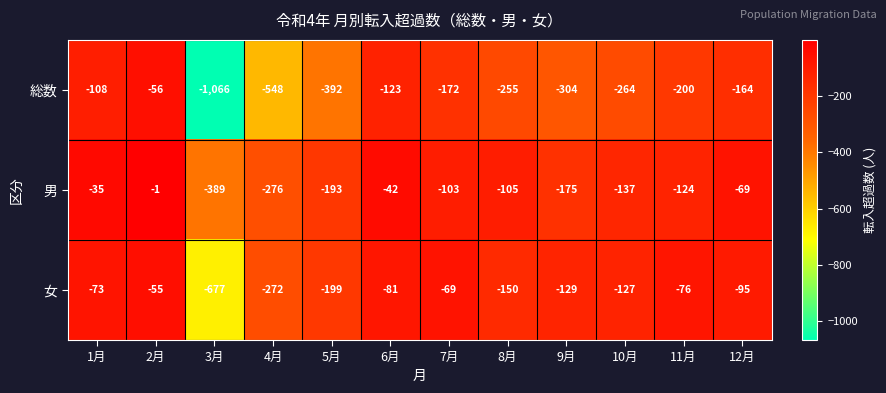

Where is 女 nearest to the value -366?

4月